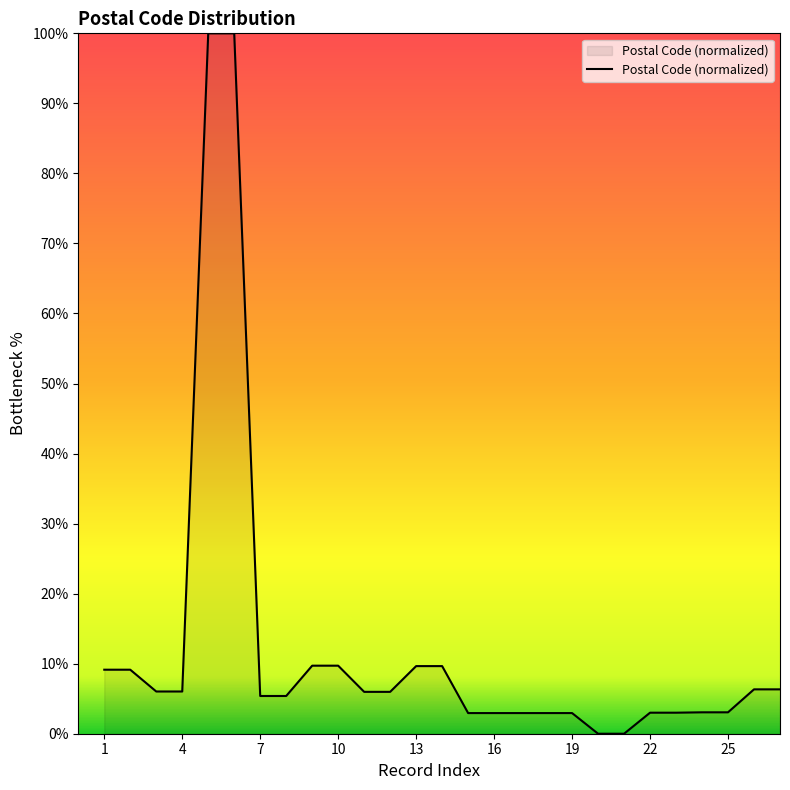

What is the maximum value shown in the chart?

100.0